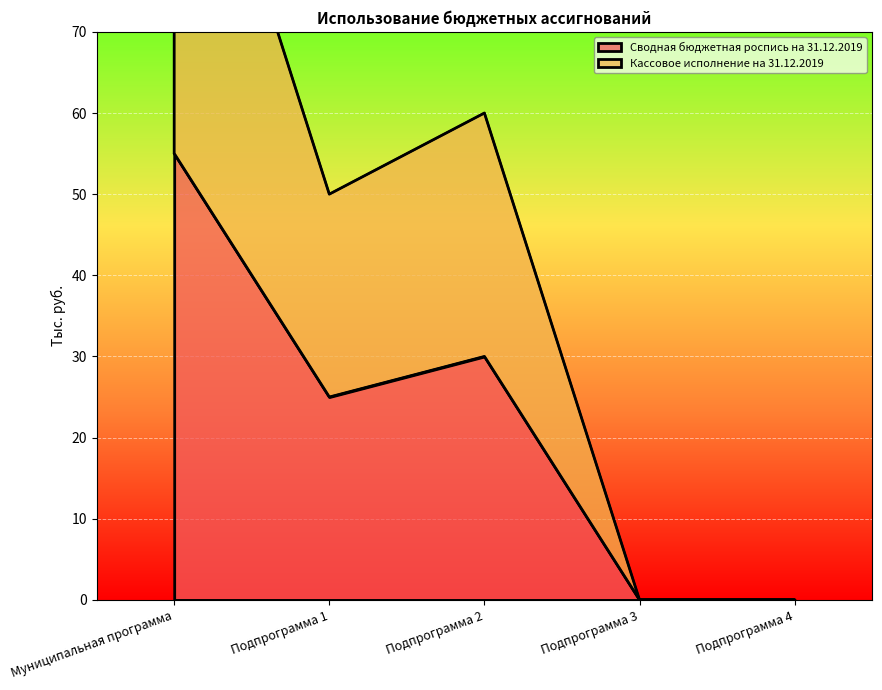

List the labels in order of Кассовое исполнение на 31.12.2019 value, smallest first.

Подпрограмма 3, Подпрограмма 4, Подпрограмма 1, Подпрограмма 2, Муниципальная программа